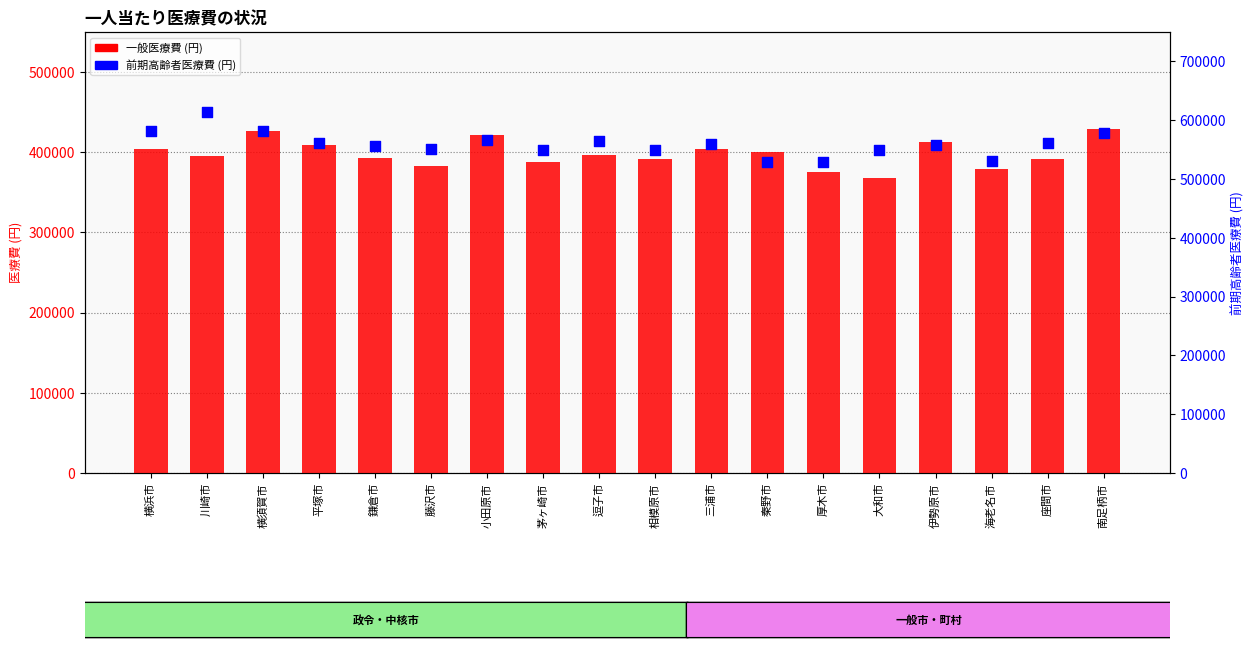

Which series has the largest Y range (max minus min)?

前期高齢者